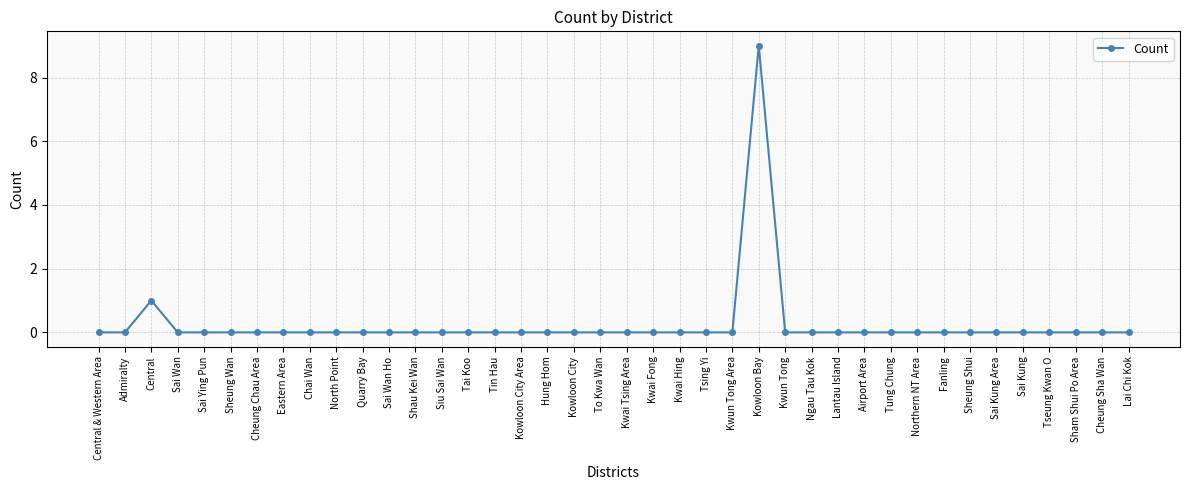

What is the difference between the second highest and minimum values?

1